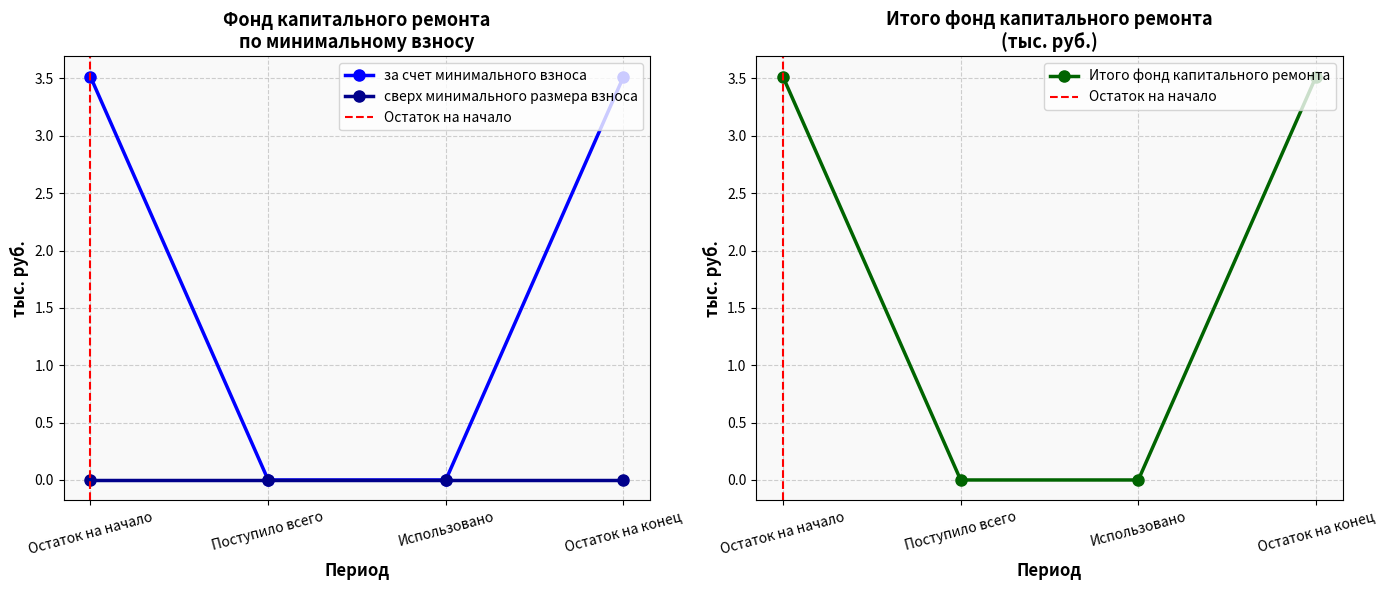

What is the difference between the second highest and second lowest values in the Итого фонд капитального ремонта series?

3.5